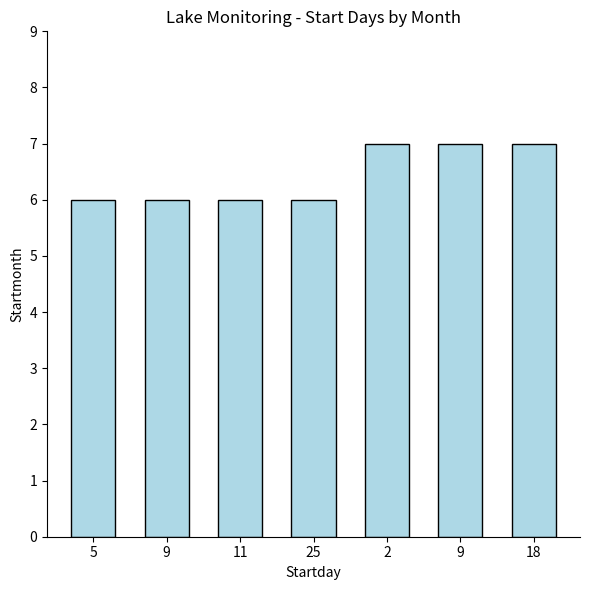

Rank the categories by value from lowest to highest.

5, 9, 11, 25, 2, 9, 18